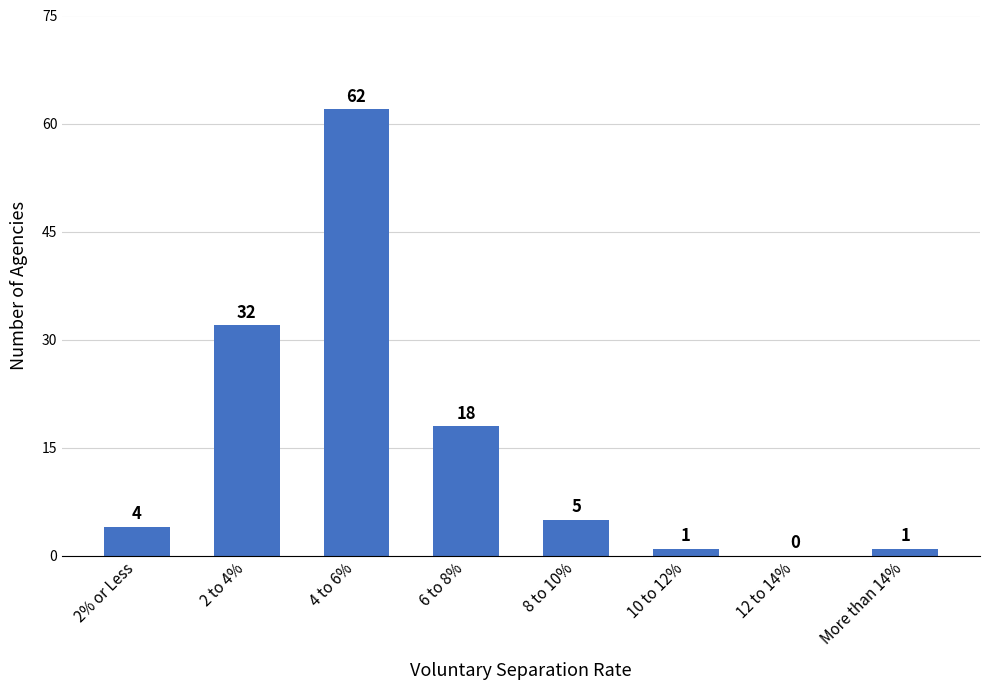

What is the change in value from 6 to 8% to 8 to 10%?

-13